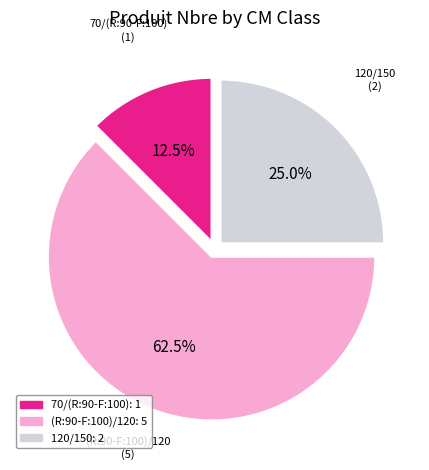

Approximately how many times larger is the value at (R:90-F:100)/120 compared to 120/150?

2.5